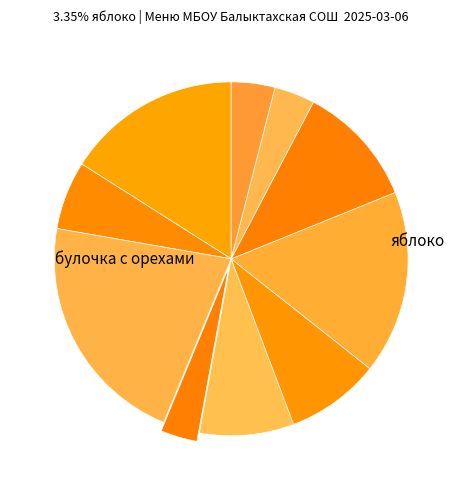

How many segments does this pie chart have?

10